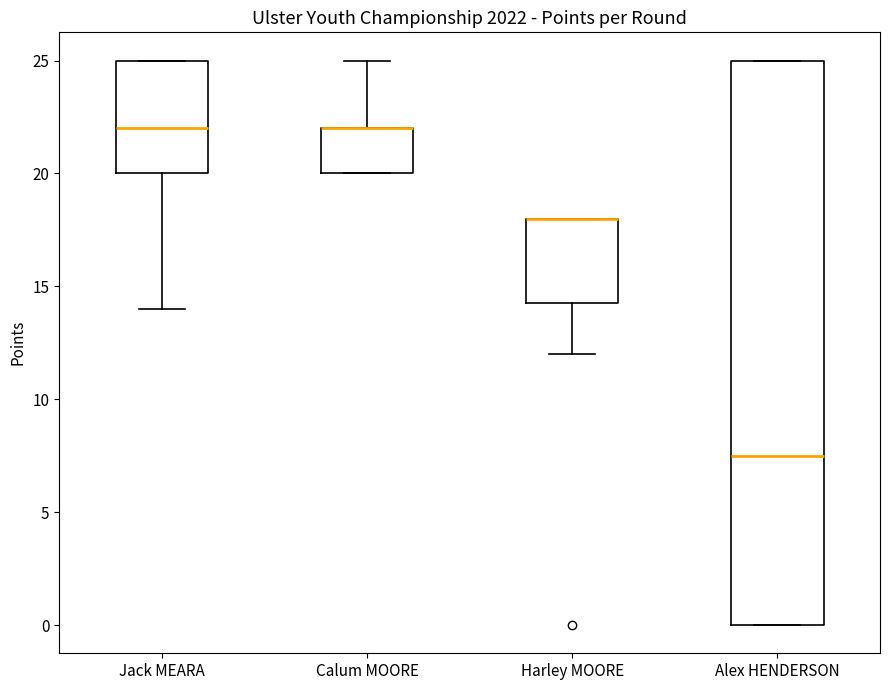

Which box is the tallest, from its lower edge to its upper edge?

Alex HENDERSON